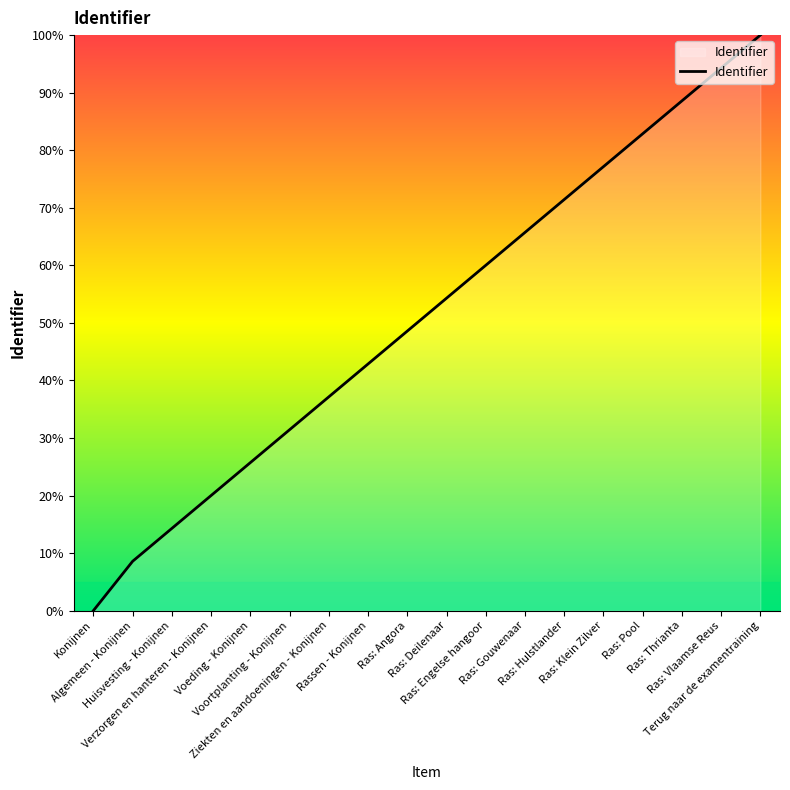

What is the maximum value shown in the chart?

100.0